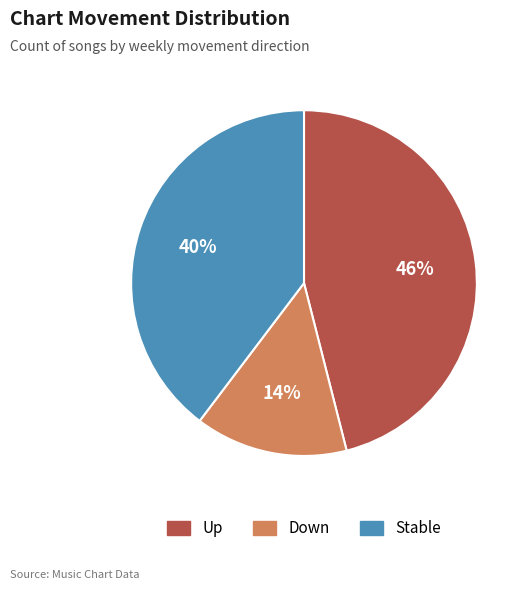

To the nearest percent, what is the difference between the largest and smallest slice percentages?

32%